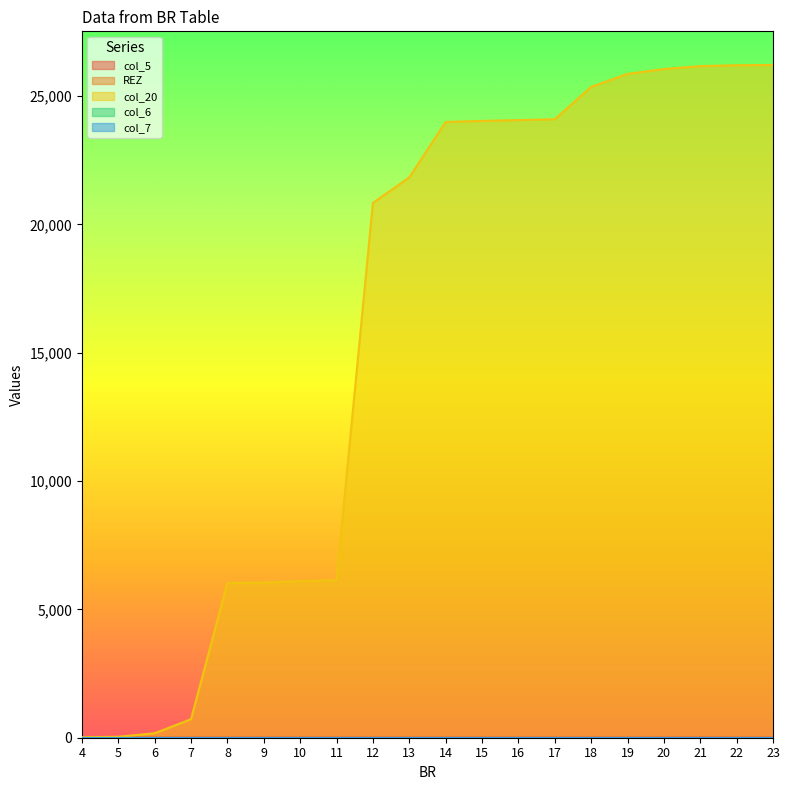

Rank the categories by col_7 value from lowest to highest.

4, 5, 6, 7, 8, 9, 10, 11, 12, 13, 14, 15, 16, 17, 18, 19, 20, 21, 22, 23